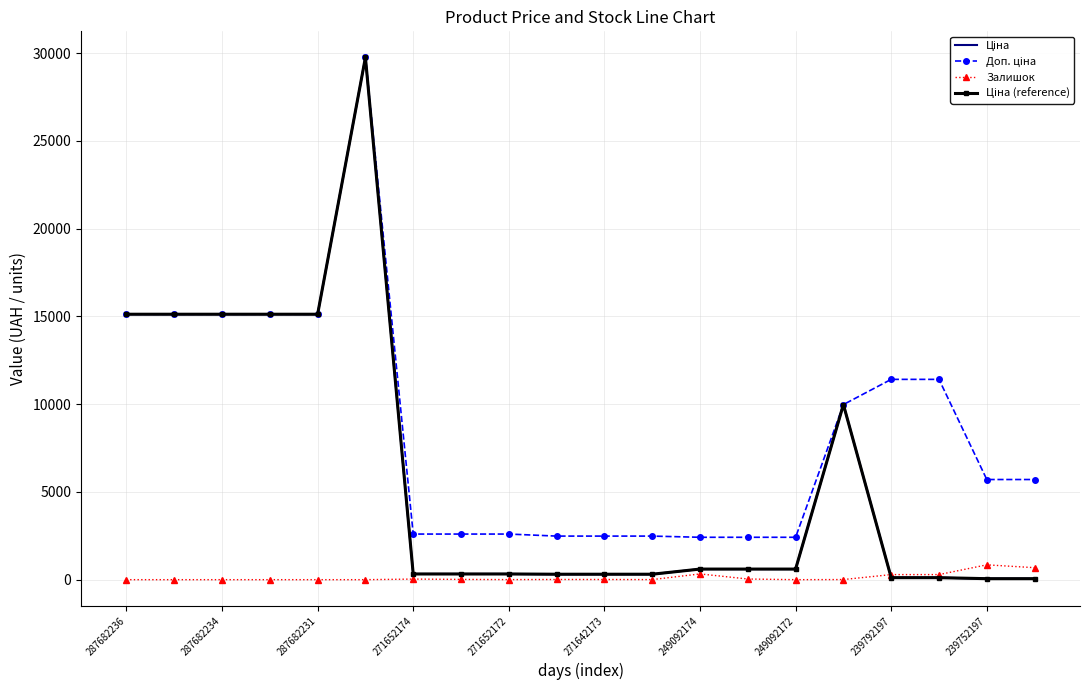

Count the number of data series in this chart.

4